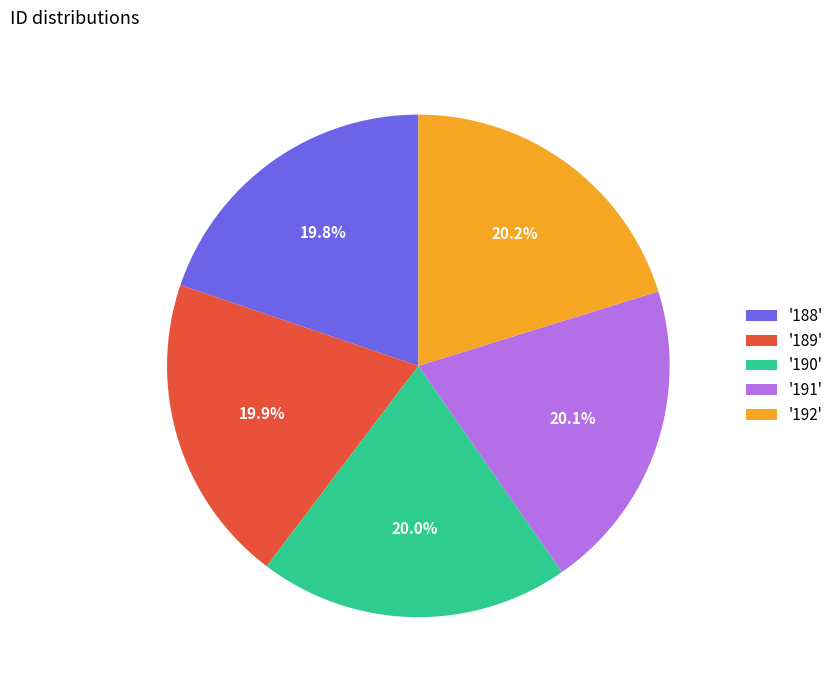

Does any single category account for the majority?

No